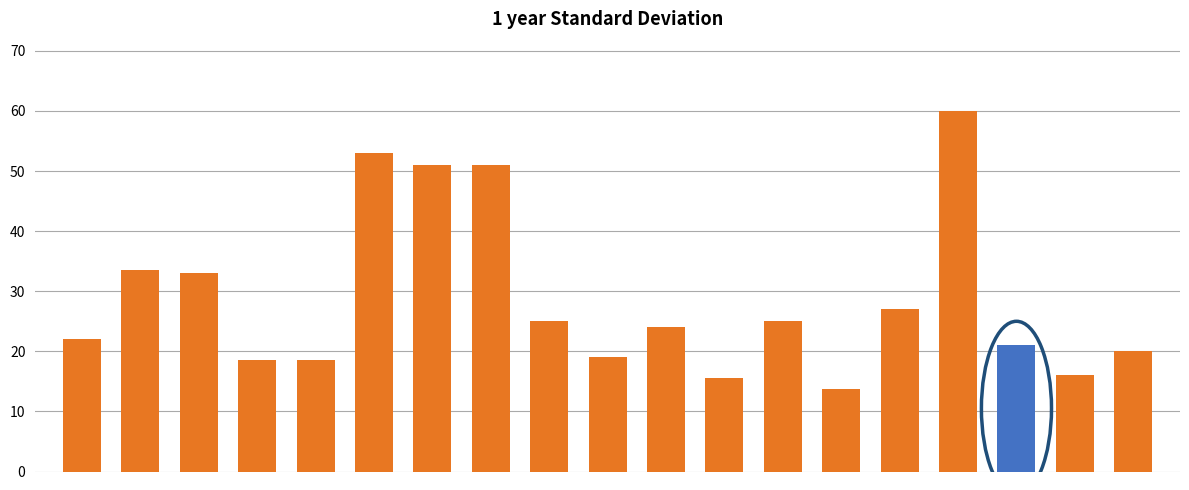

What is the difference between the maximum and minimum values?

46.2